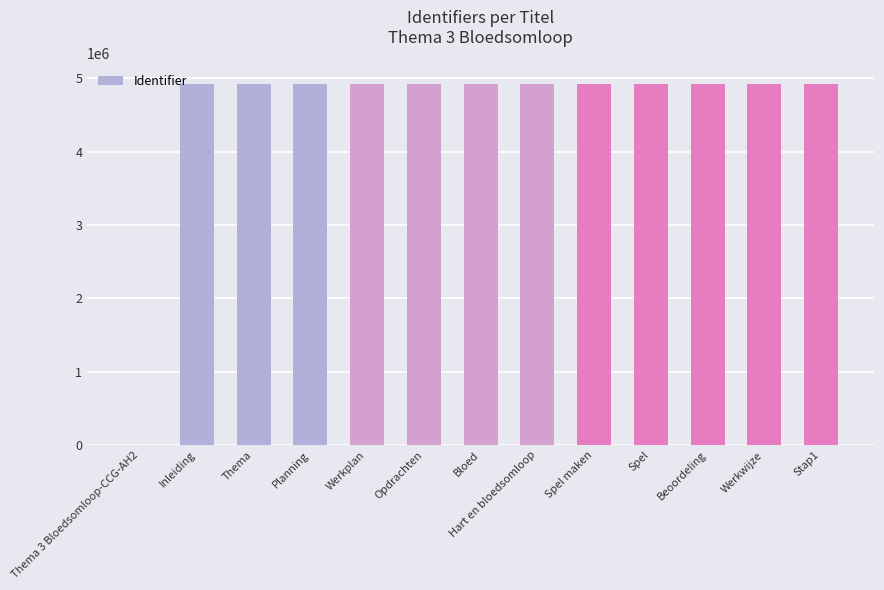

How many categories are shown in the chart?

13